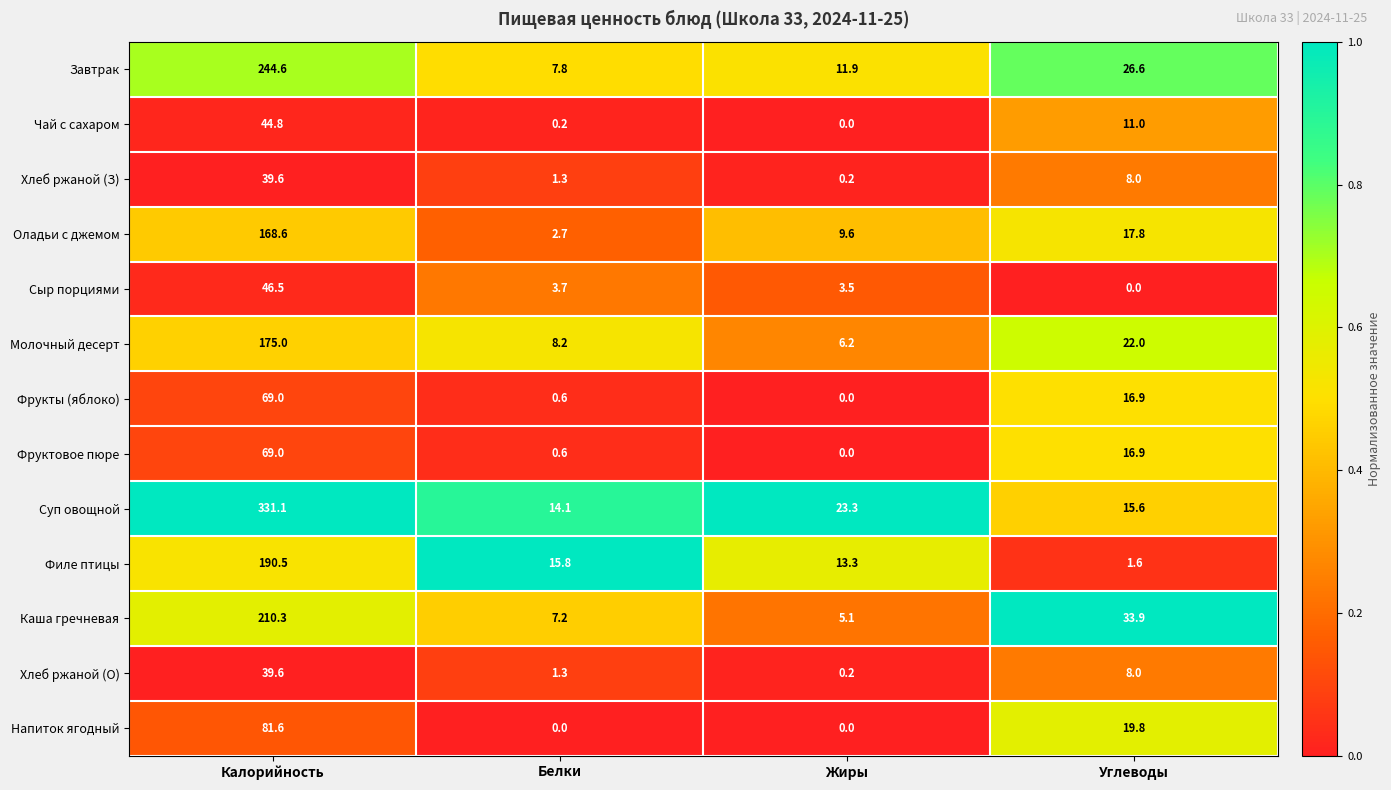

True or false: Оладьи с джемом has a value of 16.1 at Жиры.

False